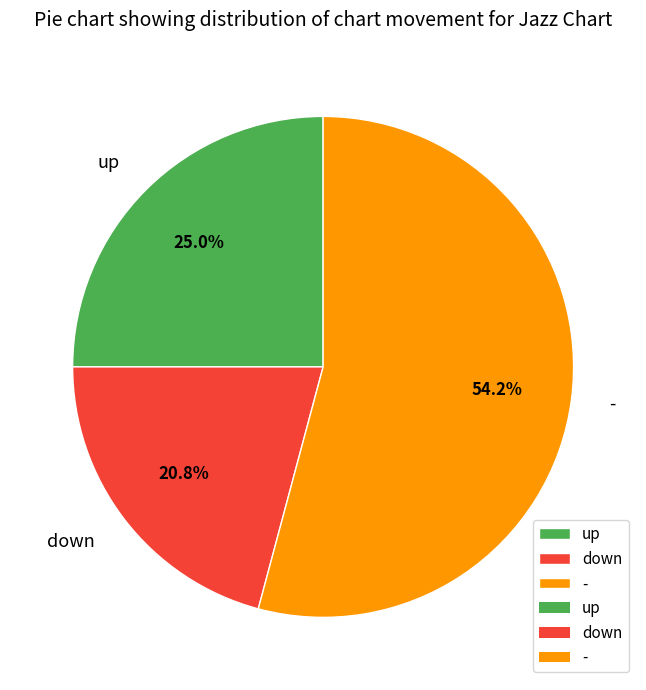

Rank the categories by value from lowest to highest.

down, up, -